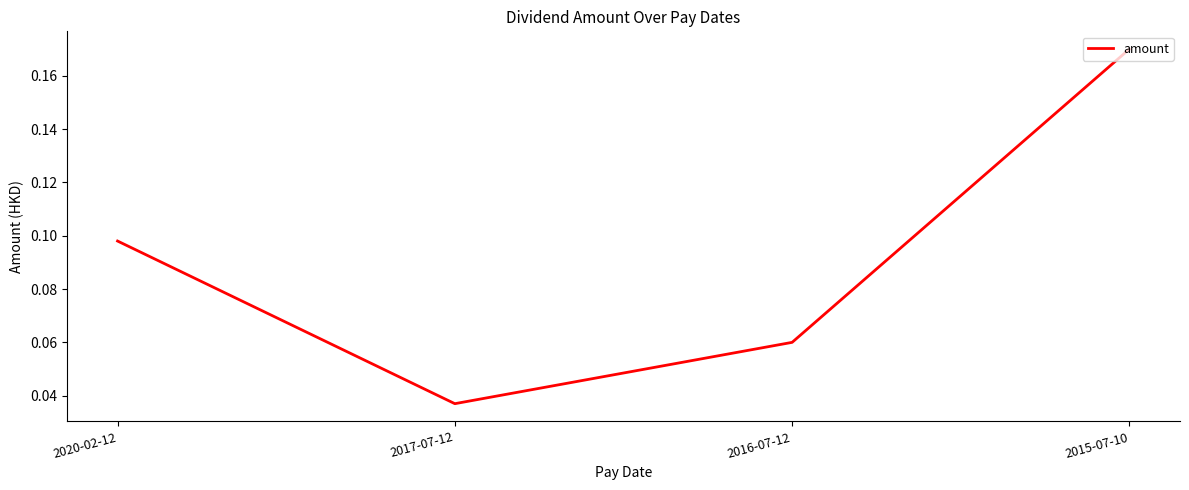

Rank the categories by value from highest to lowest.

2015-07-10, 2020-02-12, 2016-07-12, 2017-07-12